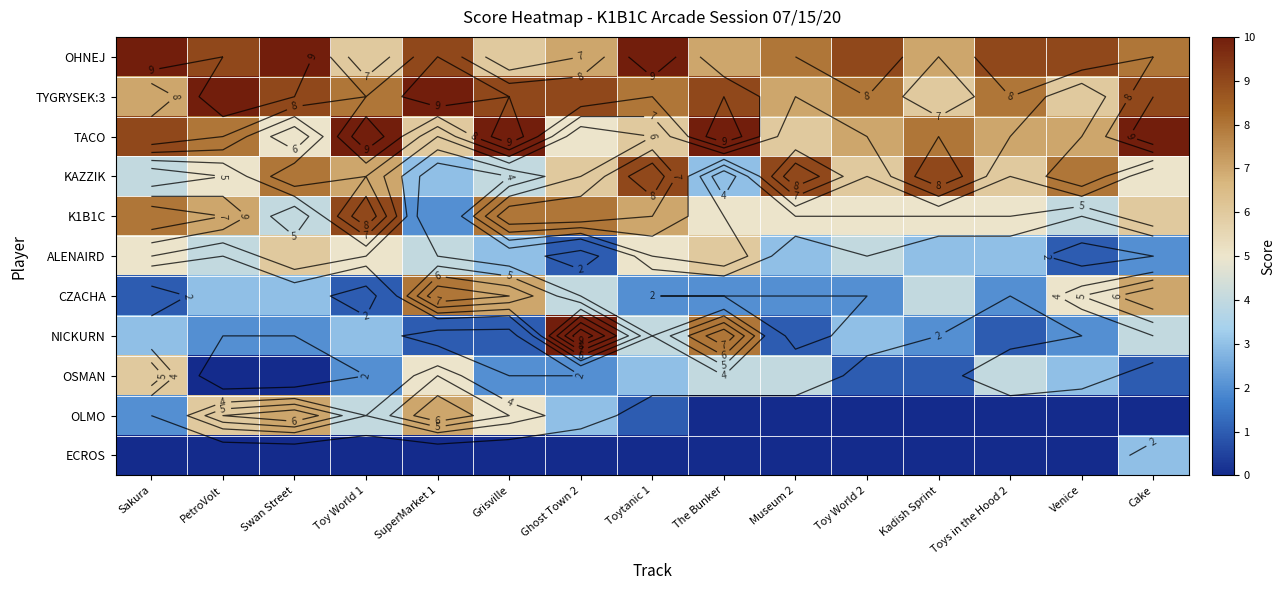

Which series has the widest spread of values?

NICKURN